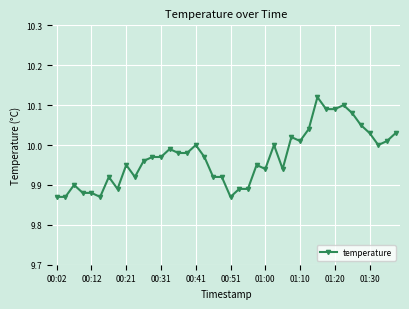

What is the sum of all values?

398.8